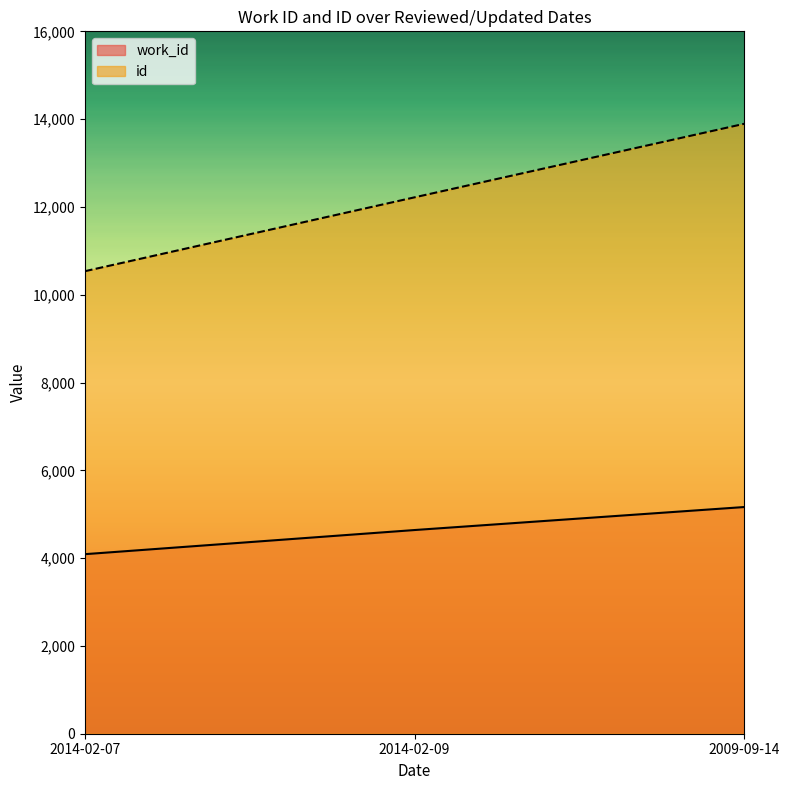

What is the total value across all series at 2014-02-09?

16859